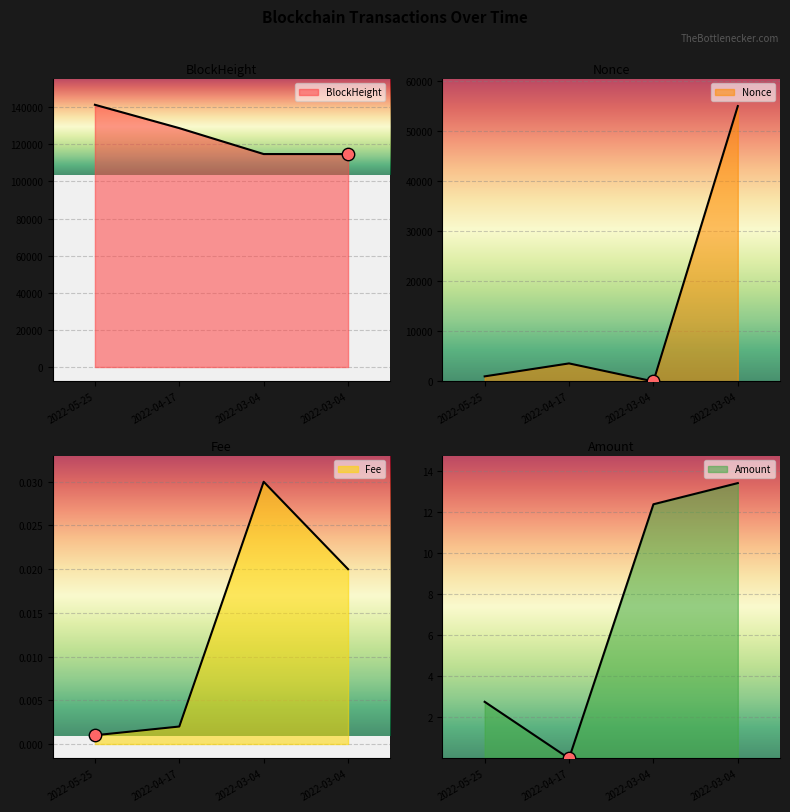

At how many categories does at least one series exceed 70598?

4